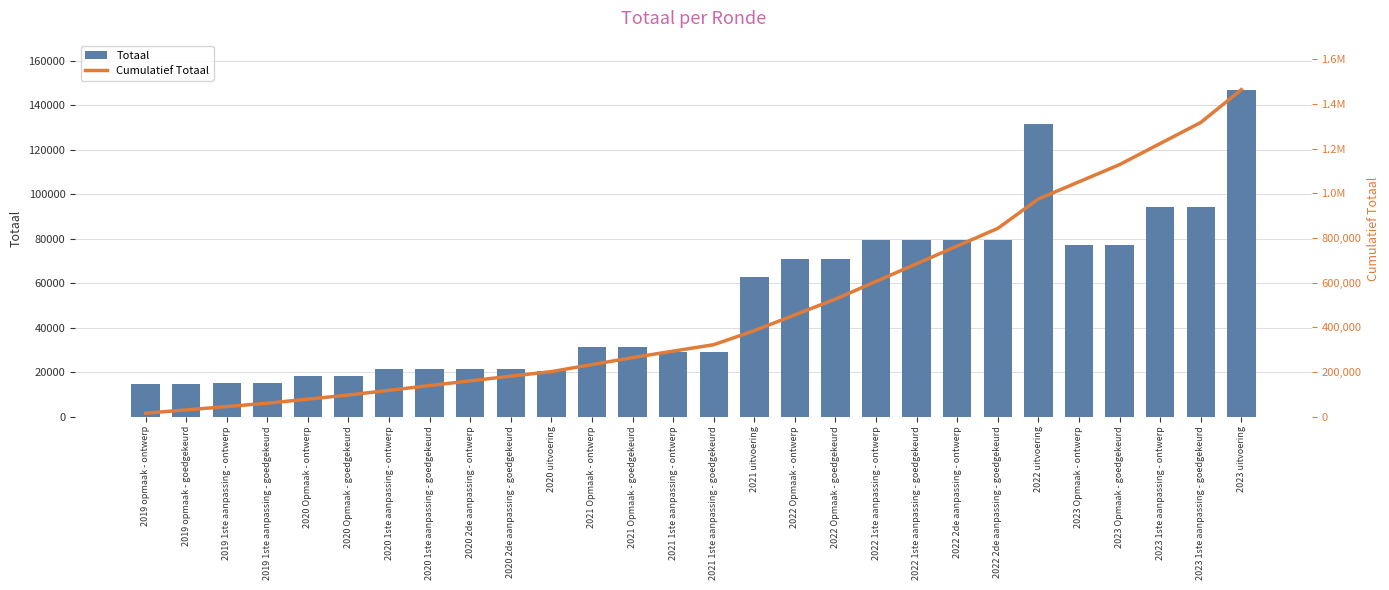

What is the spread (max minus min) of values at 2020 2de aanpassing - goedgekeurd?

159733